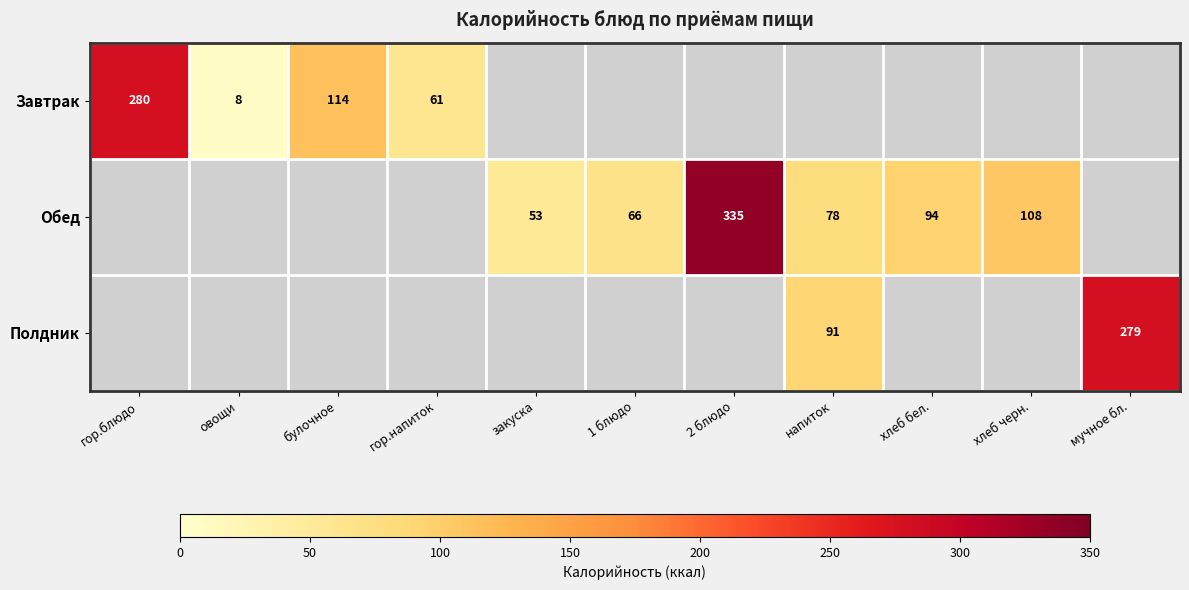

Is it true that Завтрак equals 17 at гор.напиток?

False